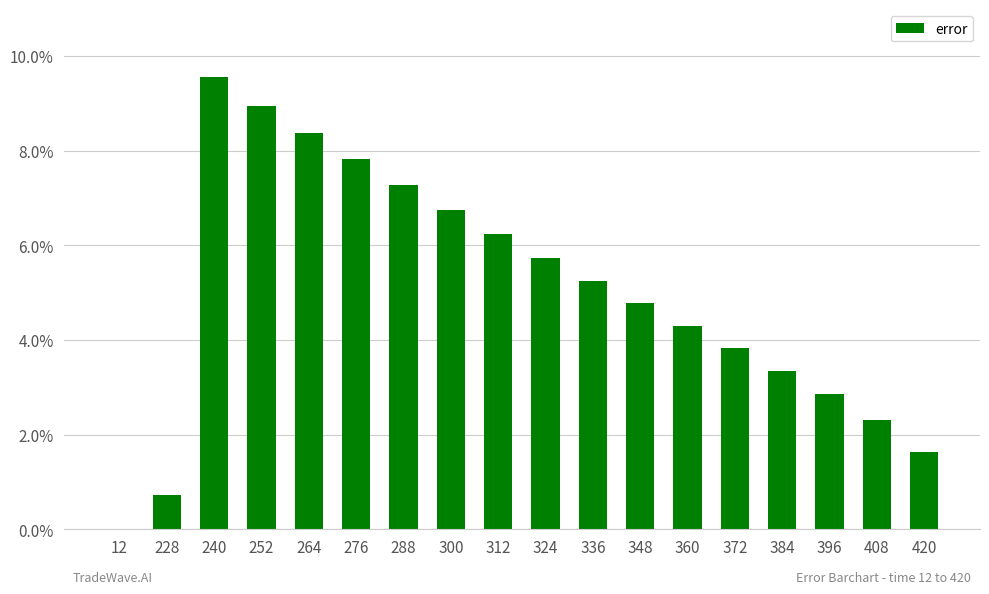

What is the difference between the maximum and minimum values?

0.1